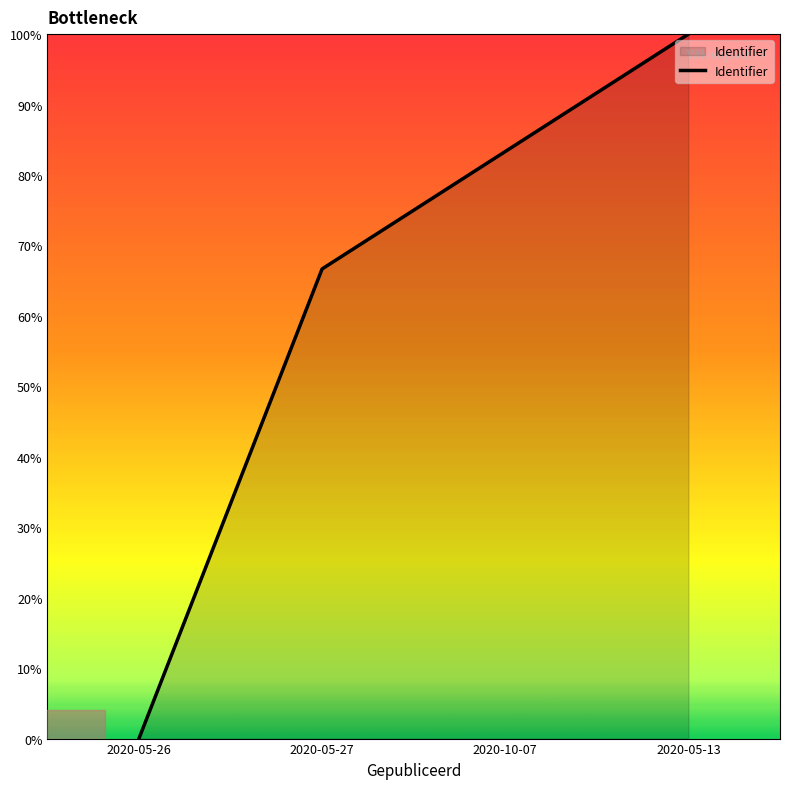

Reading right to left, list all the values displayed in this chart.

2020-05-13=100.0	2020-10-07=83.3	2020-05-27=66.7	2020-05-26=0.0